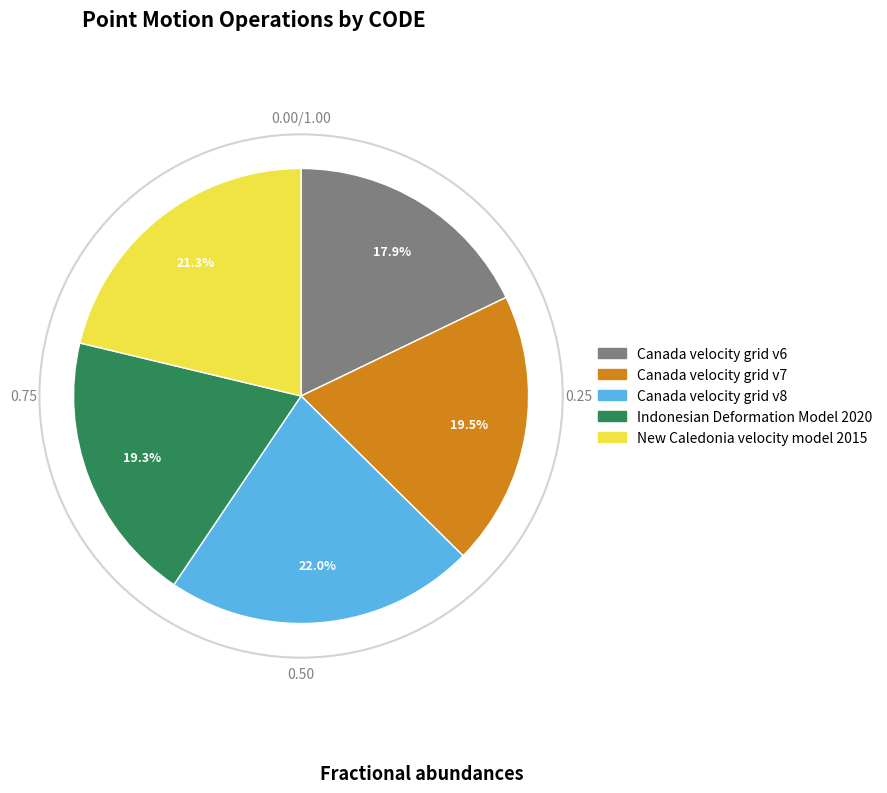

Which slice is the smallest?

Canada velocity grid v6